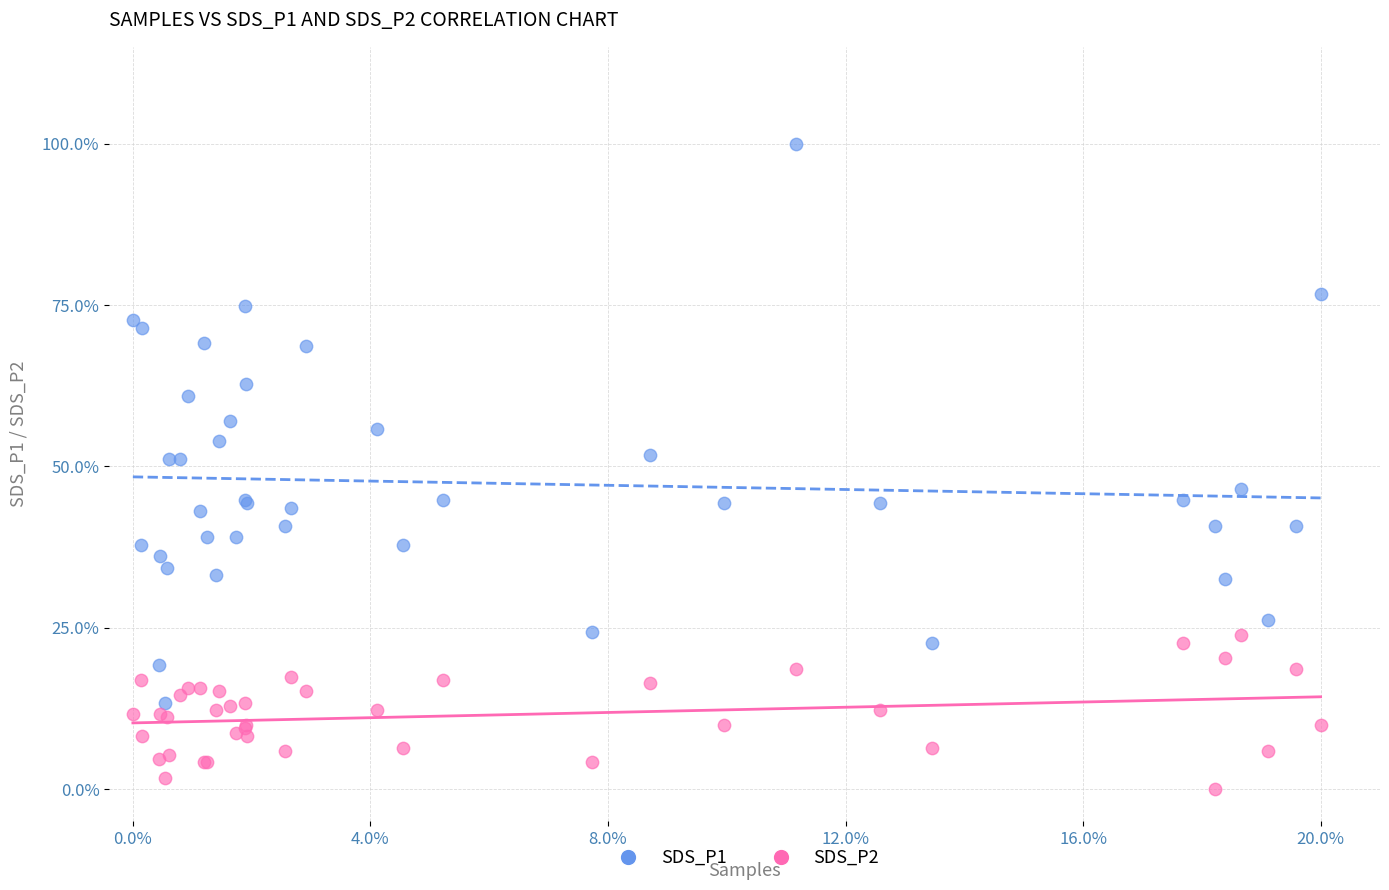

Which series reaches the minimum Y coordinate?

SDS_P2